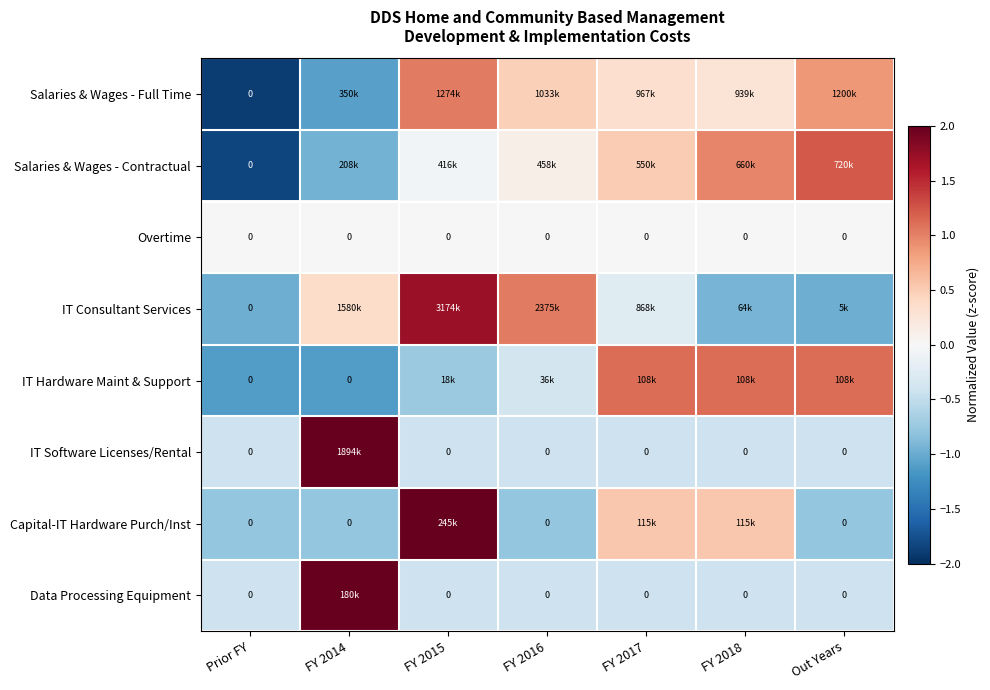

What is the spread (max minus min) of values at FY 2017?

1.5